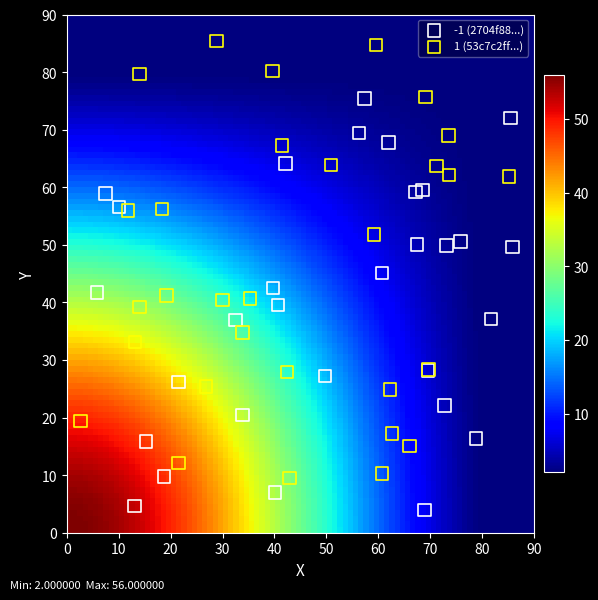

Which series reaches the minimum Y coordinate?

-1 (2704f88...)